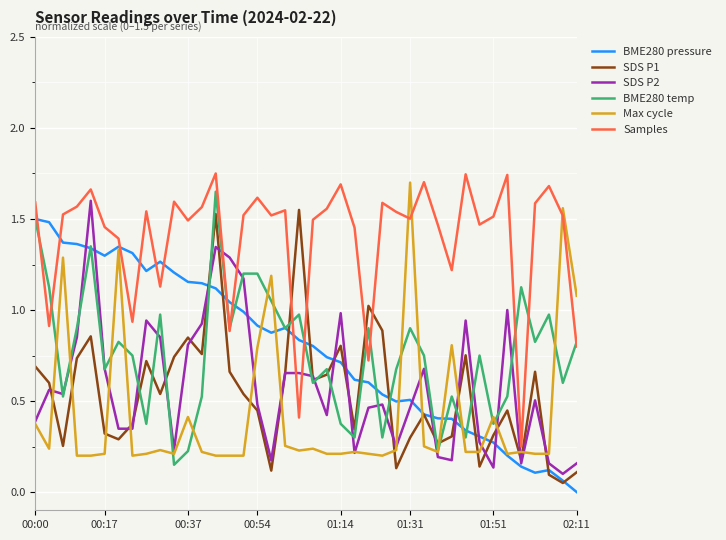

After their last crossing, which series has the higher values: Max cycle or Samples?

Max cycle